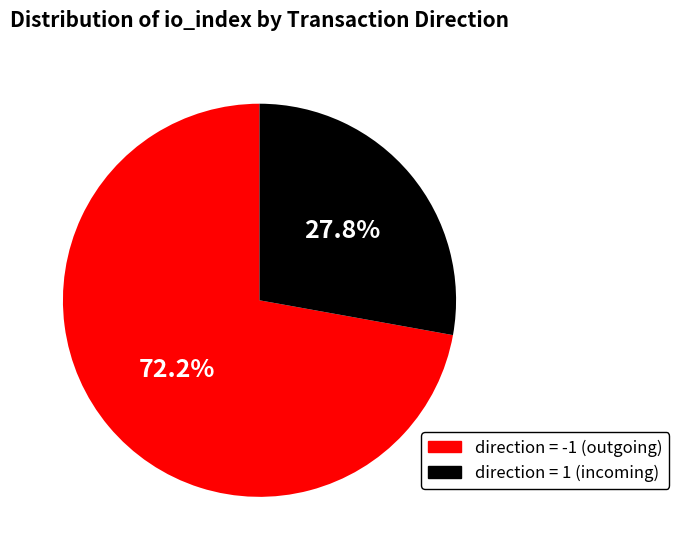

Is there any slice that represents more than half of the pie?

Yes